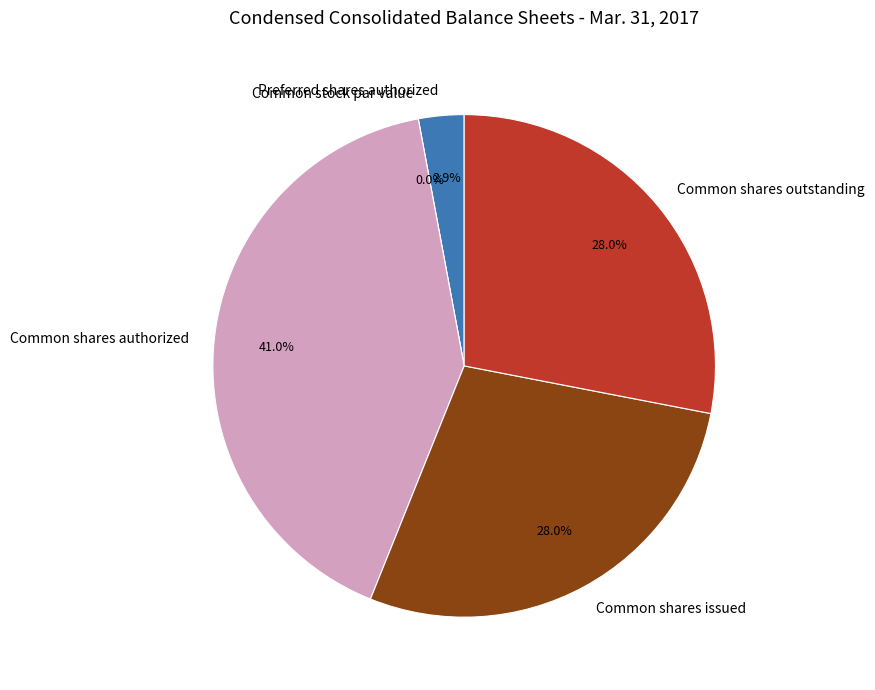

Count the number of slices in the pie.

7